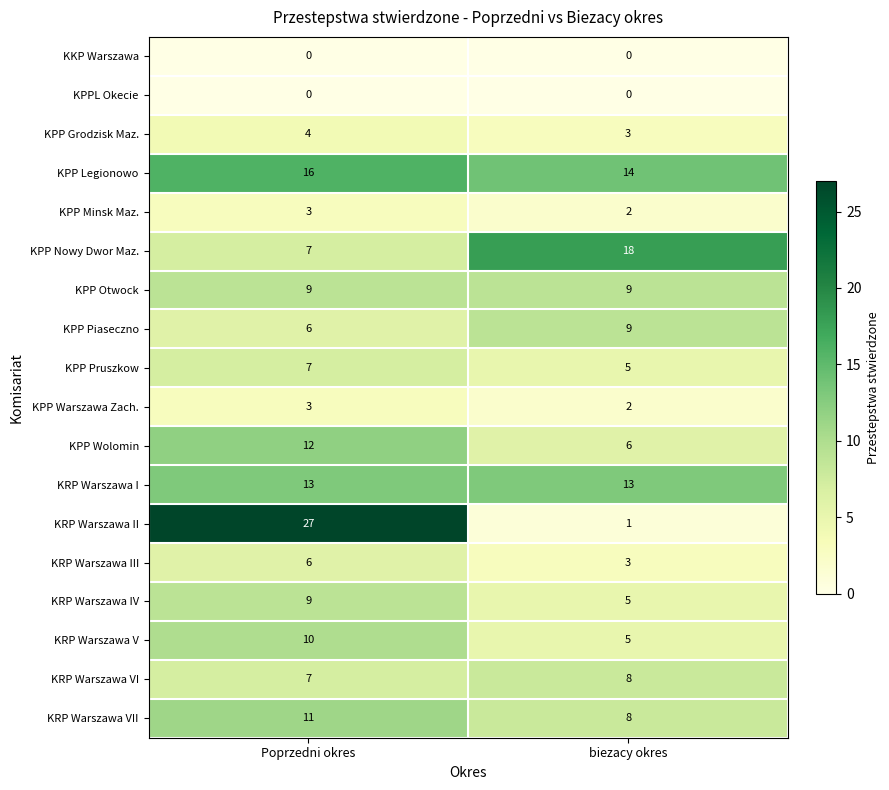

Which series has the largest total across all categories?

KPP Legionowo